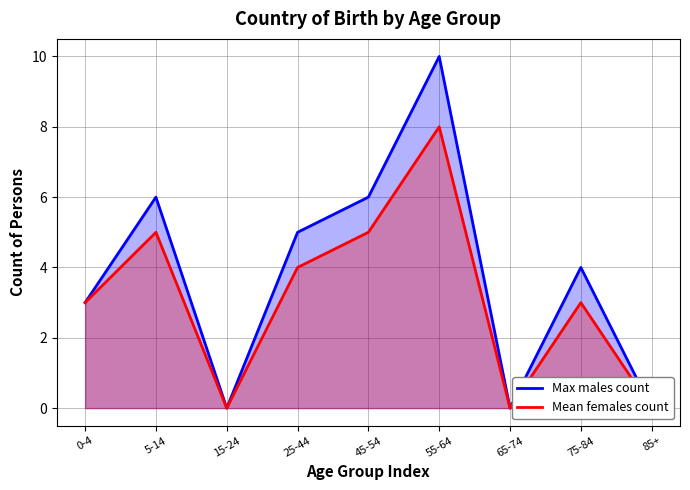

Reading left to right, extract all data points from this chart.

Max males count: 3	6	0	5	6	10	0	4	0
Mean females count: 3	5	0	4	5	8	0	3	0